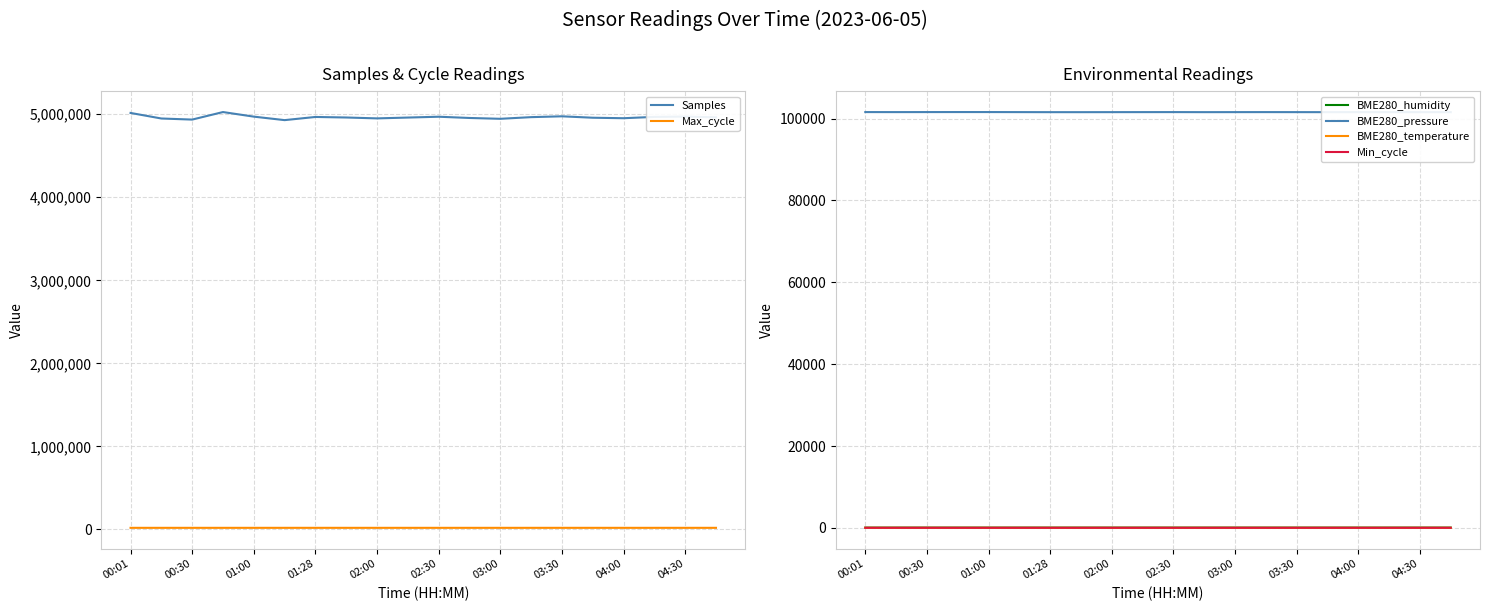

What is the total value across all series at 17?

5089758.1